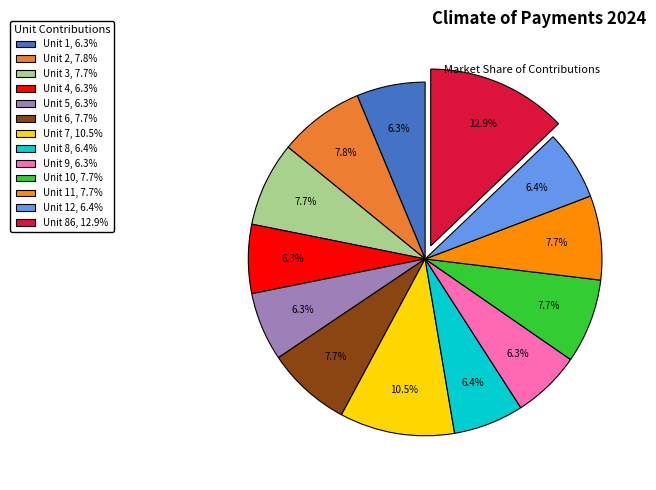

What portion of the pie excludes Unit 1, 6.3%?

93.7%